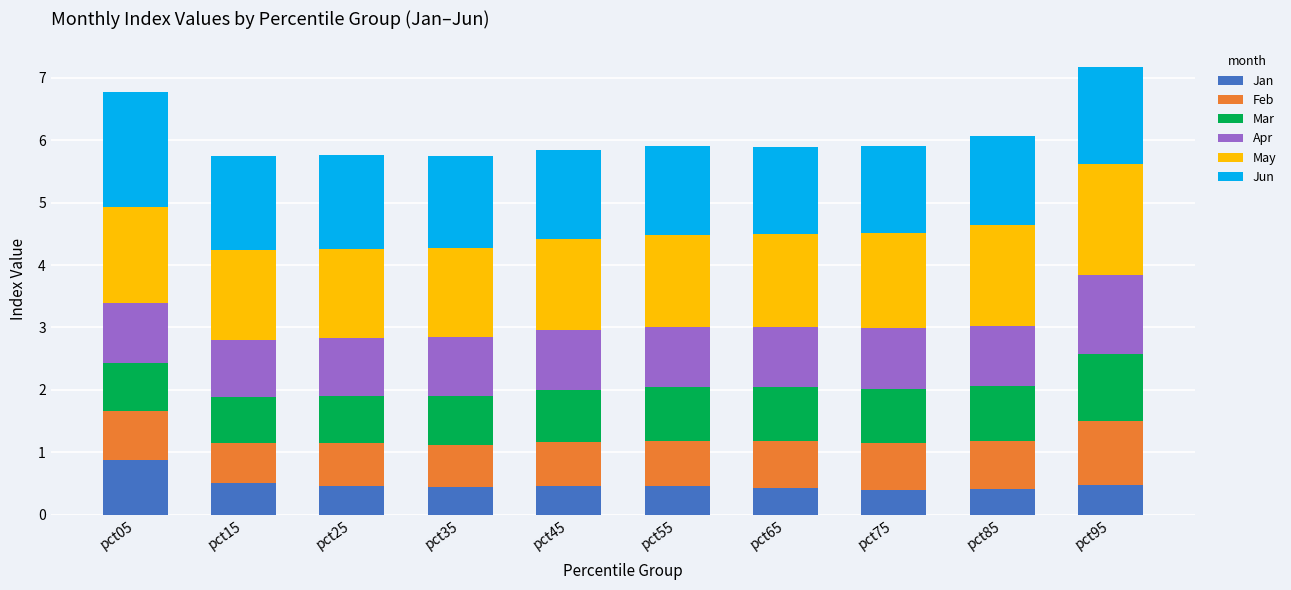

What is the total value across all series at pct75?

5.9